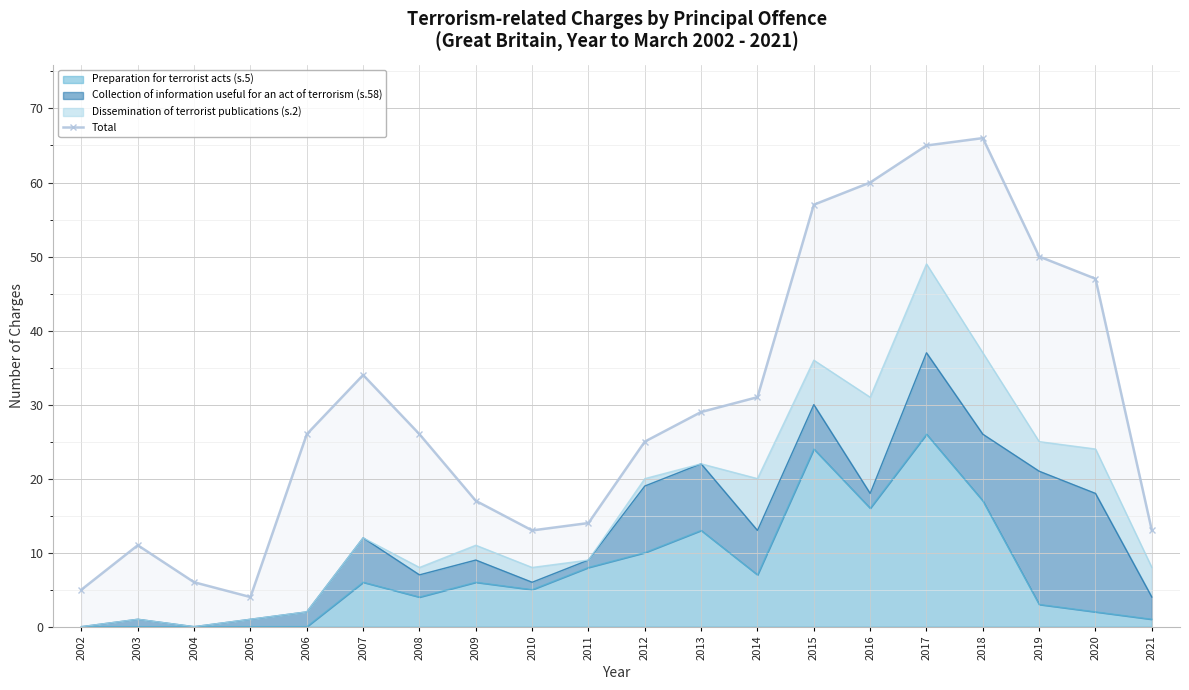

What is the difference between the maximum and second lowest values?

61